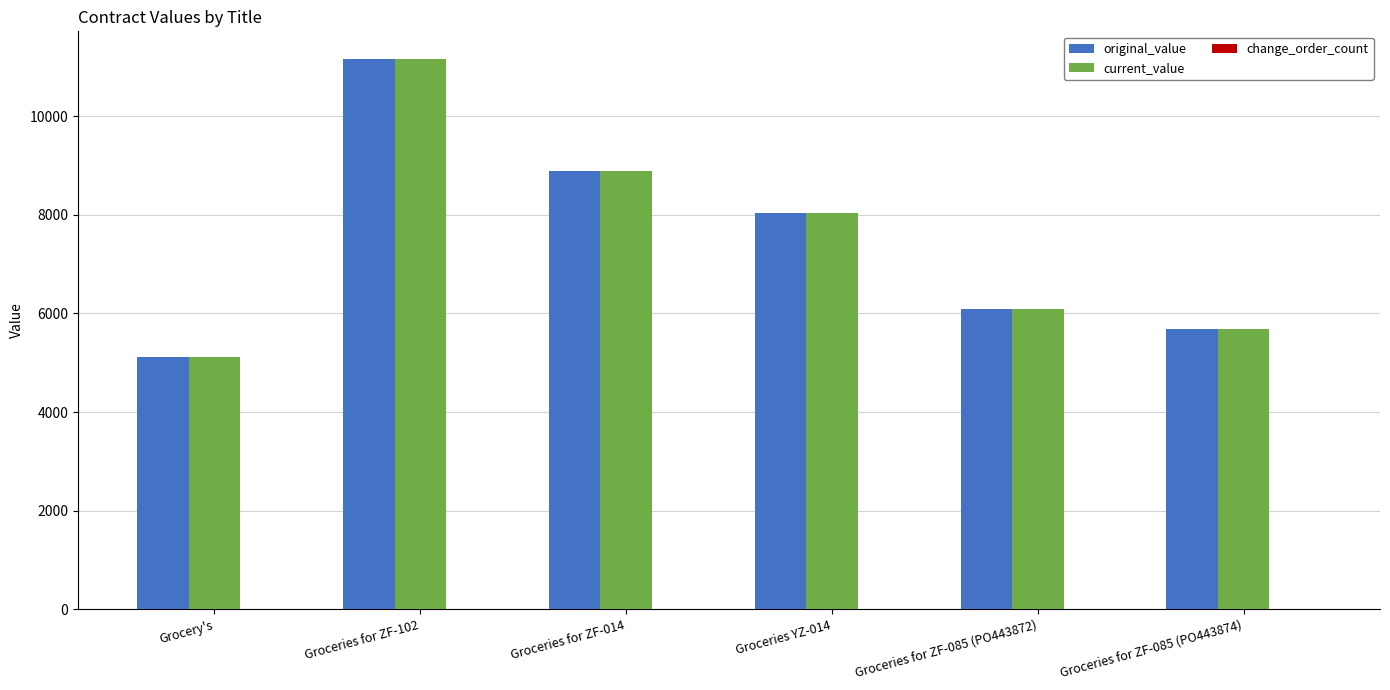

What is the label of the 2nd bar from the left?

Groceries for ZF-102